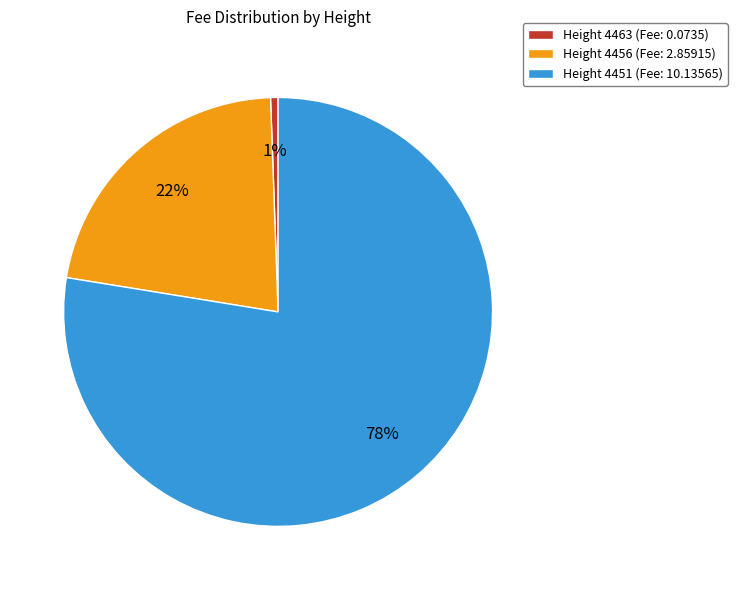

What is the majority slice?

Height 4451 (Fee: 10.13565)